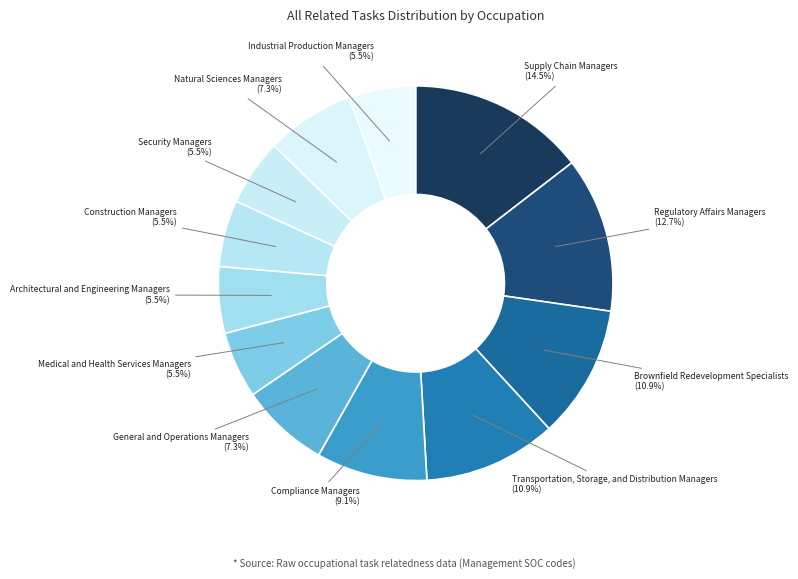

Is there a majority slice in this chart?

No